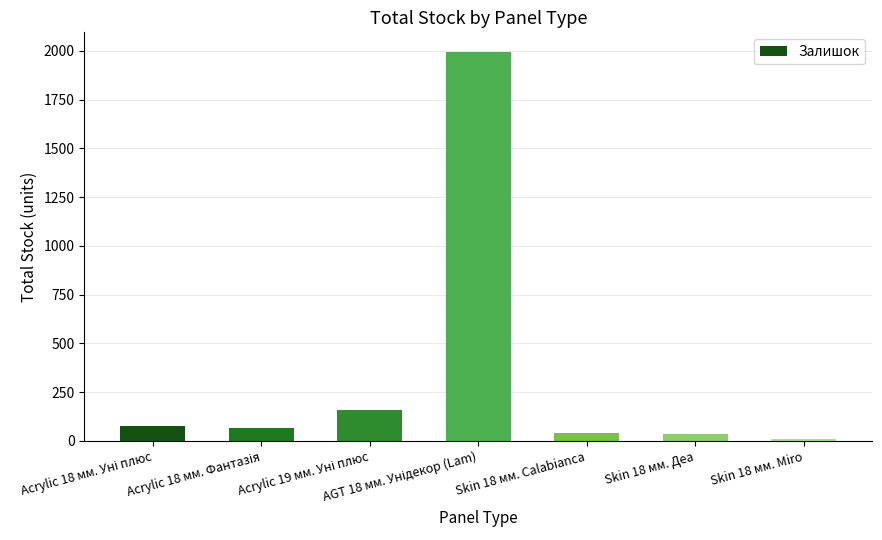

What is the label of the 1st bar from the right?

Skin 18 мм. Miro